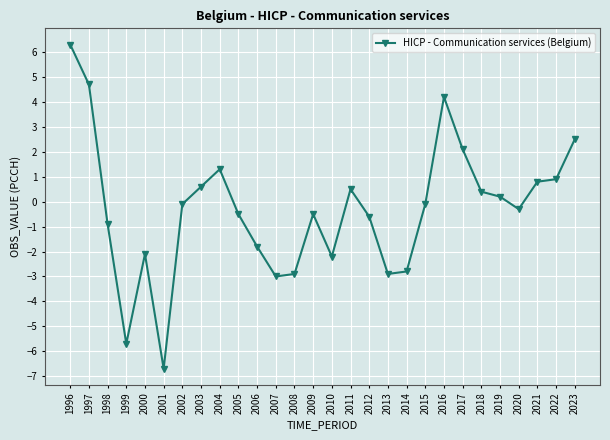

At which category does the data reach its first local peak?

2000